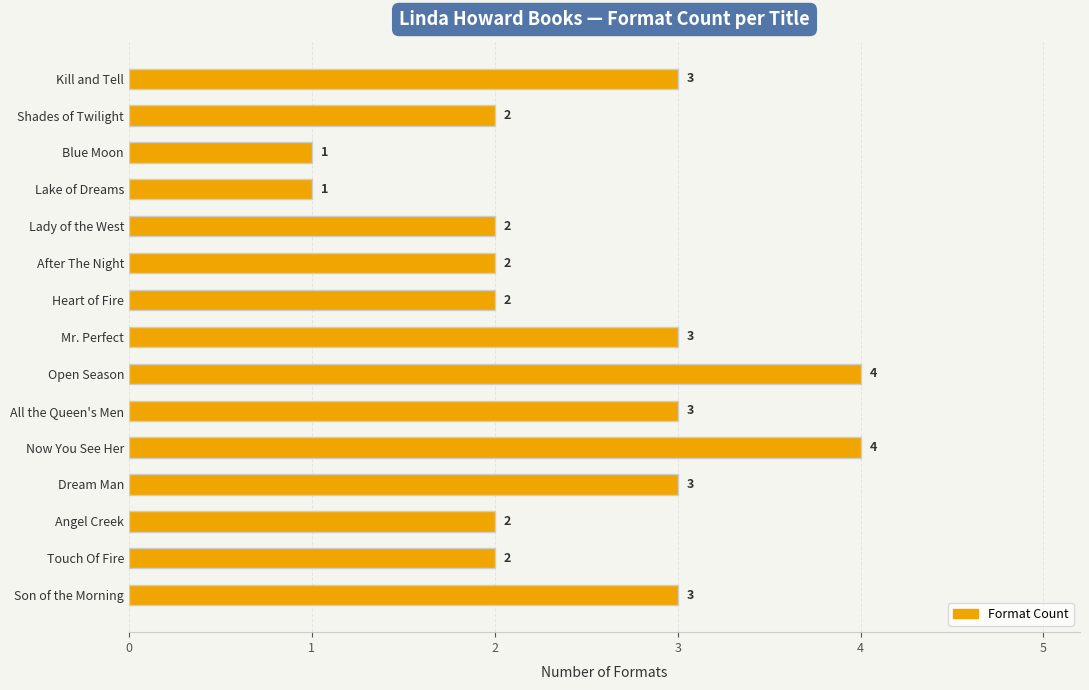

Reading top to bottom, extract all data points from this chart.

Kill and Tell=3	Shades of Twilight=2	Blue Moon=1	Lake of Dreams=1	Lady of the West=2	After The Night=2	Heart of Fire=2	Mr. Perfect=3	Open Season=4	All the Queen's Men=3	Now You See Her=4	Dream Man=3	Angel Creek=2	Touch Of Fire=2	Son of the Morning=3